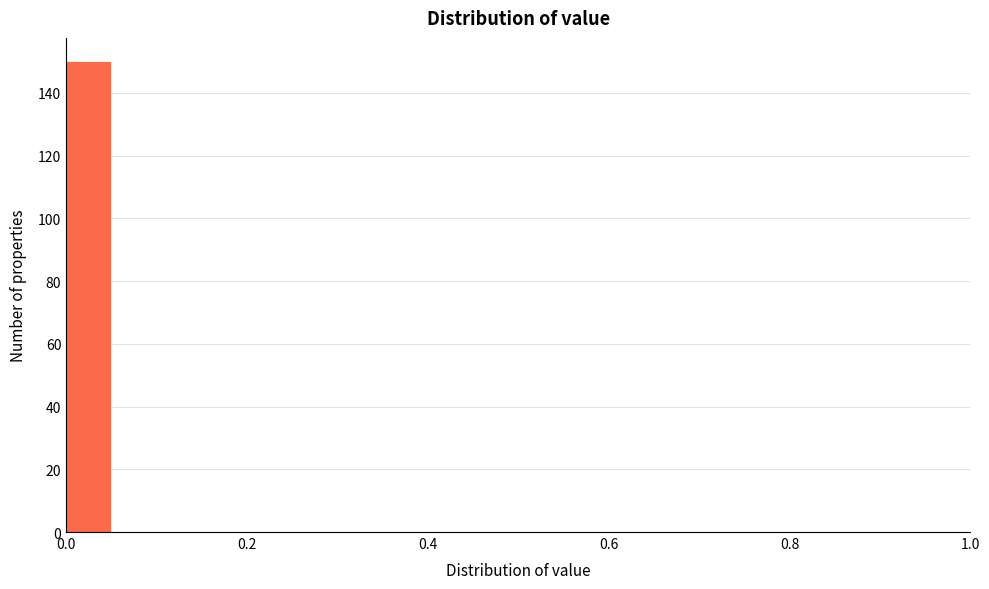

Read against the x-axis, roughly where is the centre of the tallest bar?

0.02